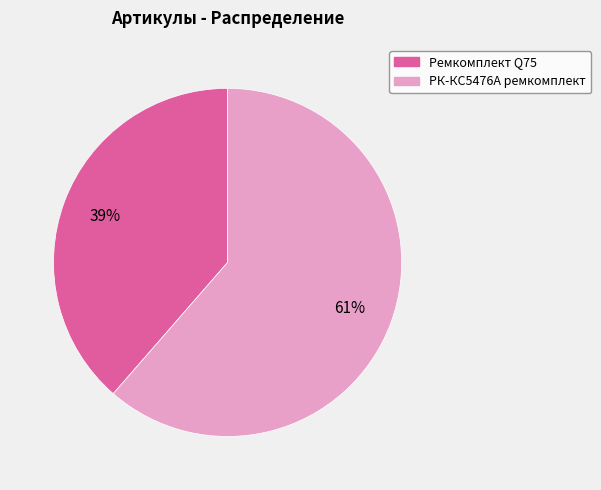

To the nearest percent, what is the average slice percentage?

50%